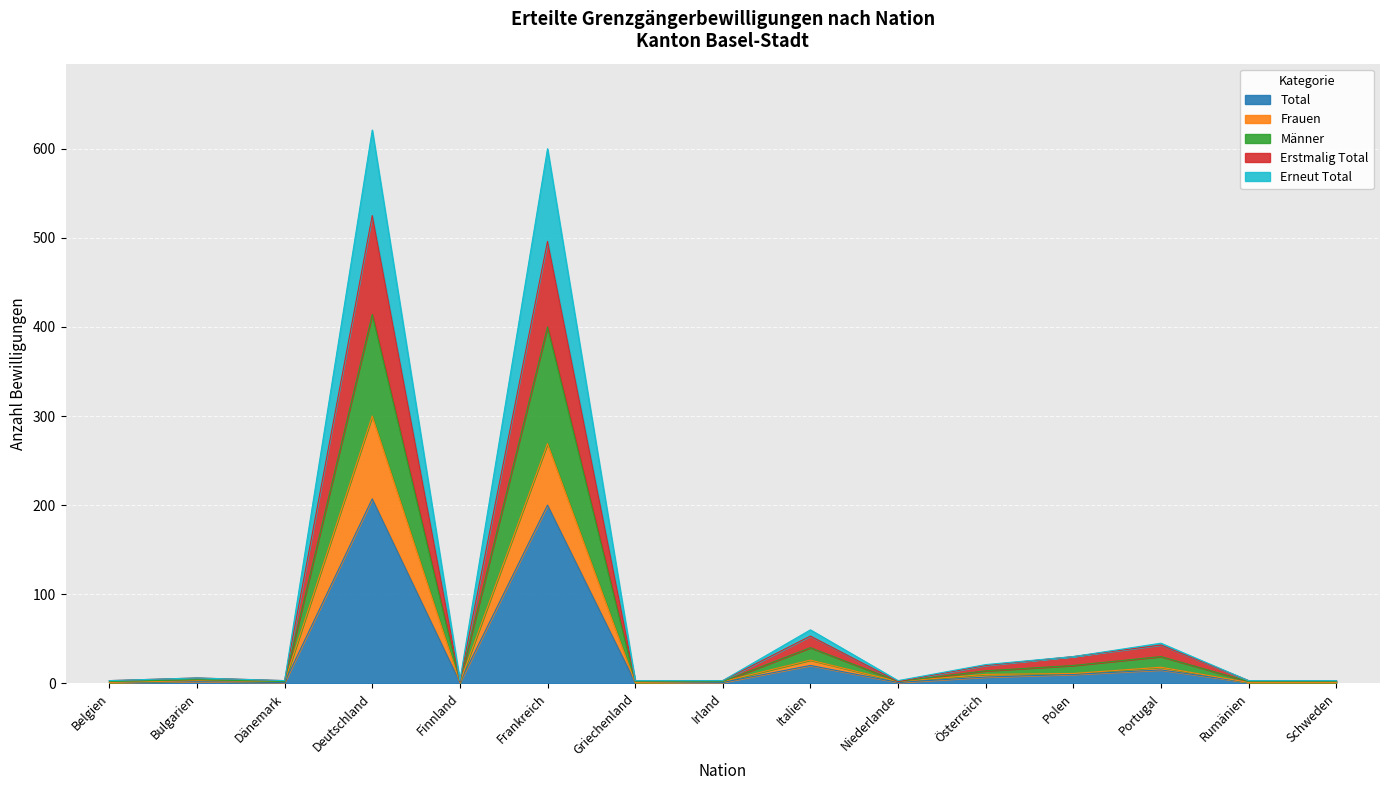

Reading left to right, extract all data points from this chart.

Total: 1	2	1	207	1	200	1	1	20	1	7	10	15	1	1
Frauen: 1	3	2	300	1	269	1	2	26	2	10	11	18	1	1
Männer: 2	4	2	414	2	400	2	2	40	2	14	20	30	2	2
Erstmalig Total: 3	6	3	525	2	496	3	3	53	2	20	30	43	3	3
Erneut Total: 3	6	3	621	3	600	3	3	60	3	21	30	45	3	3